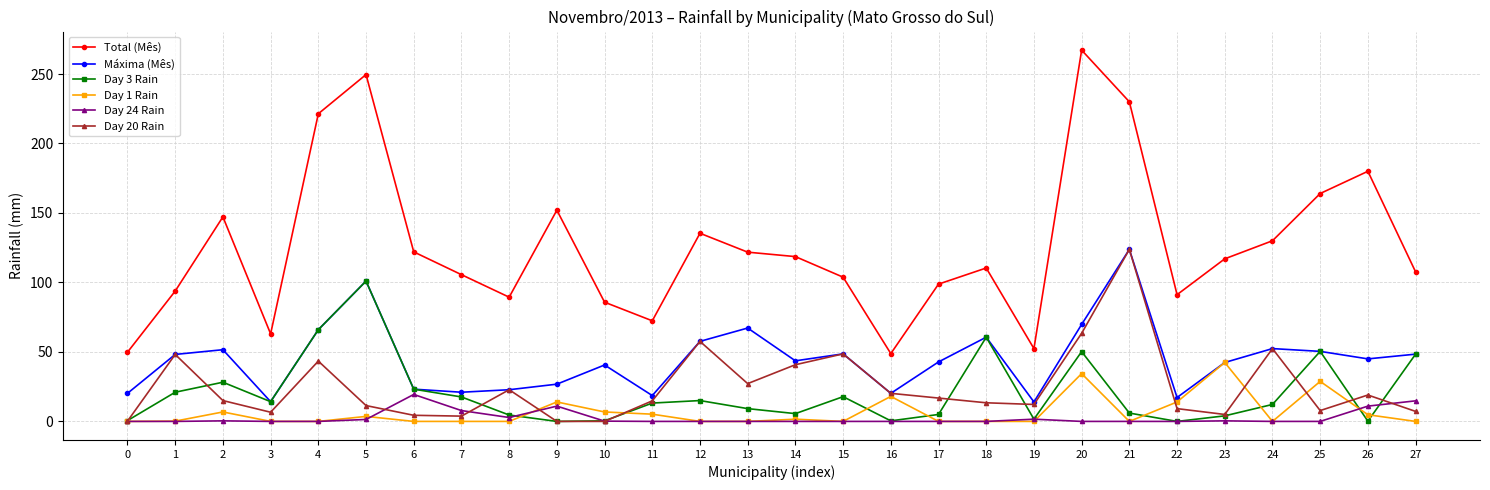

How many data points in Máxima (Mês) are less than 45?

14